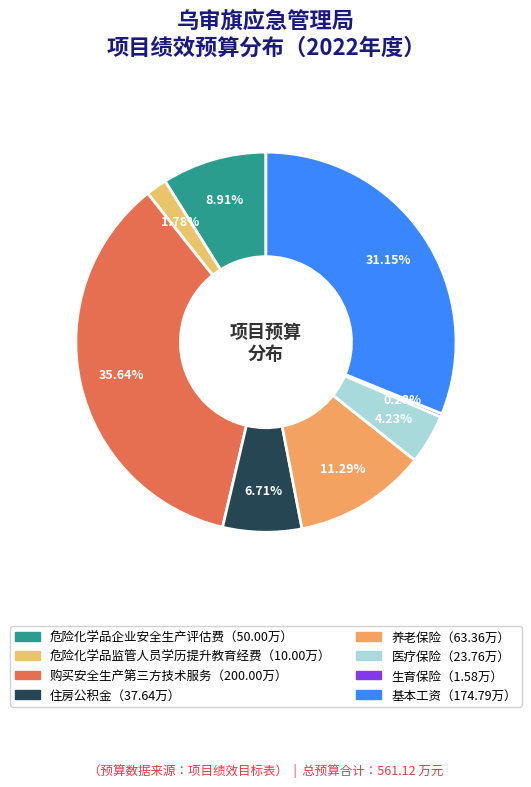

To the nearest percent, what is the average slice percentage?

12%